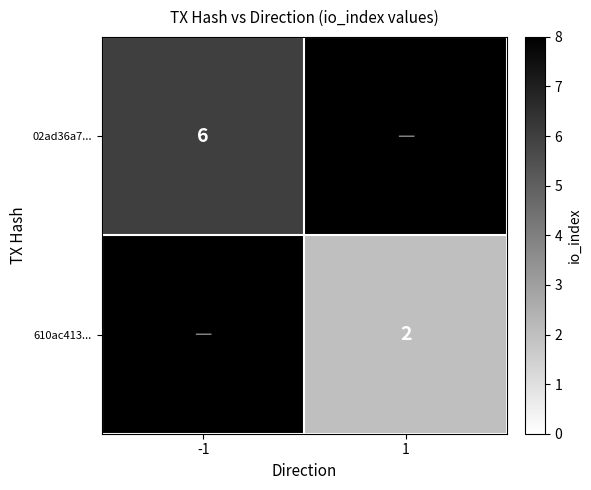

The 610ac413... series shows 2 at 1. True or false?

True